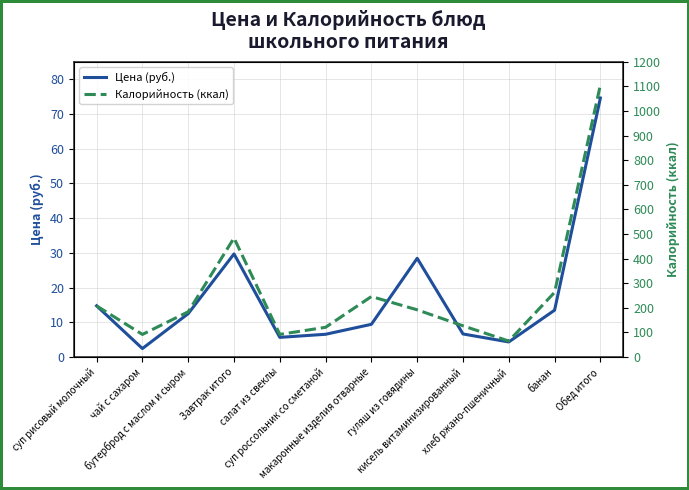

True or false: Калорийность (ккал) has more than 2 points higher than both neighbors.

False